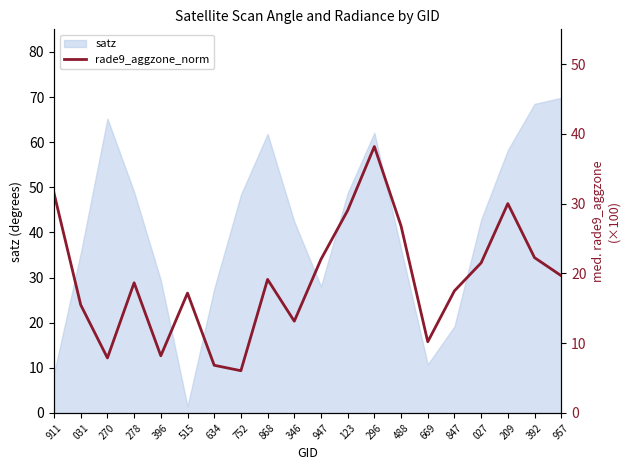

Is it true that the value at 634 is 6.8?

True